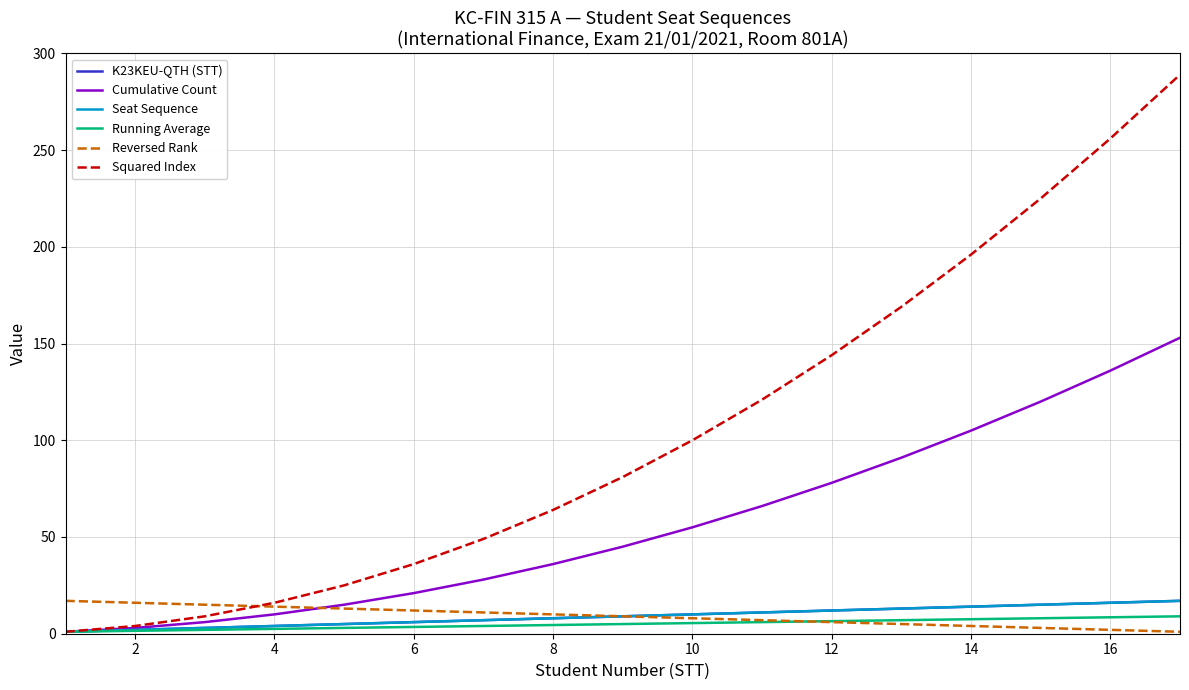

What is the average value of the K23KEU-QTH (STT) series?

9.0